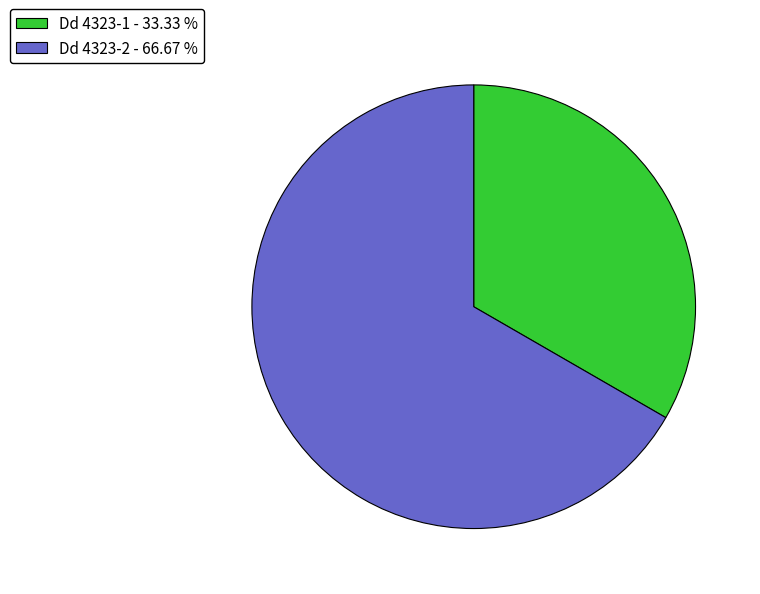

Is there any slice that represents more than half of the pie?

Yes